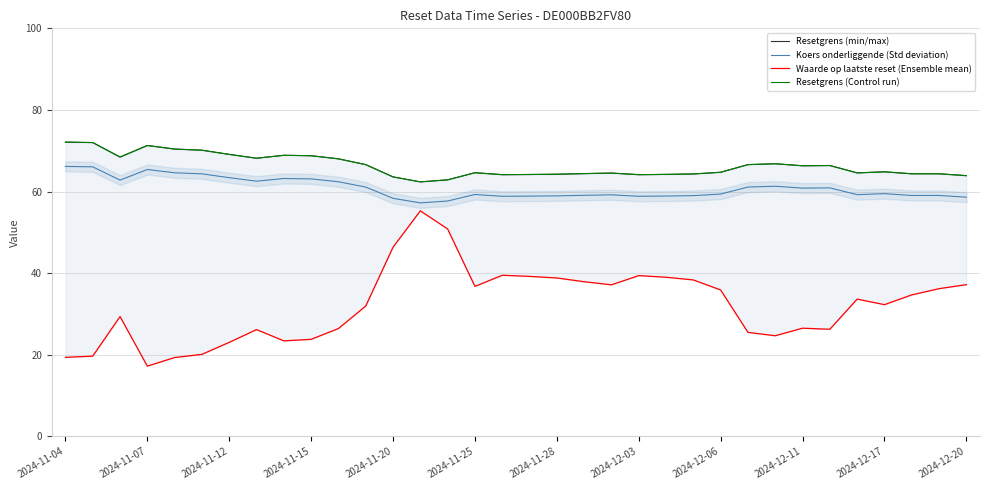

True or false: Waarde op laatste reset (Ensemble mean) and Resetgrens (Control run) cross at least once.

False